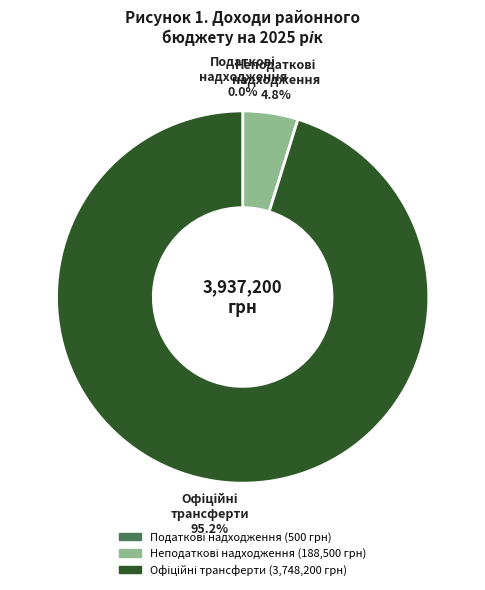

Is there a majority slice in this chart?

Yes